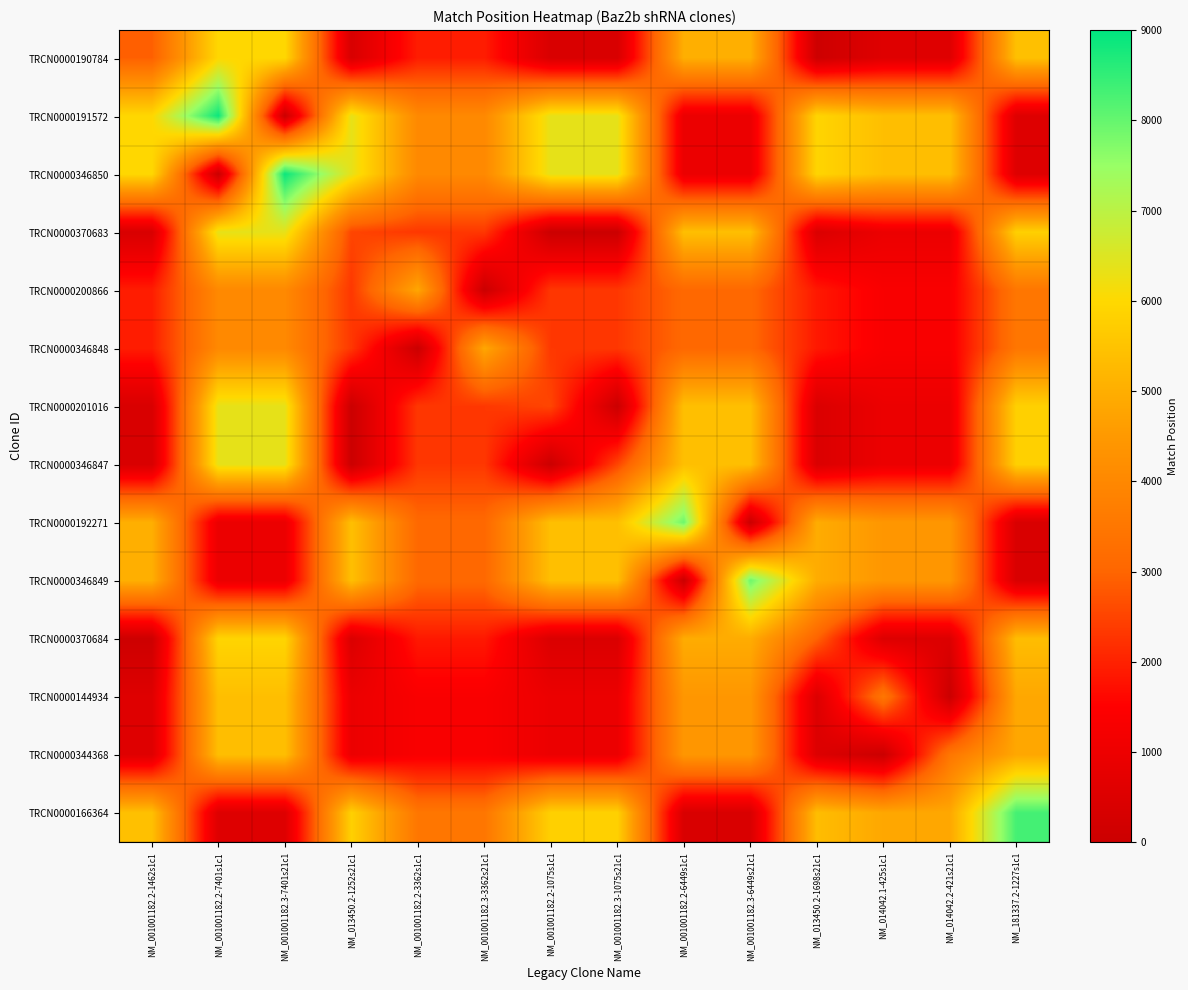

Which has a higher value, NM_001001182.2-3362s1c1 or NM_014042.1-425s1c1?

NM_001001182.2-3362s1c1